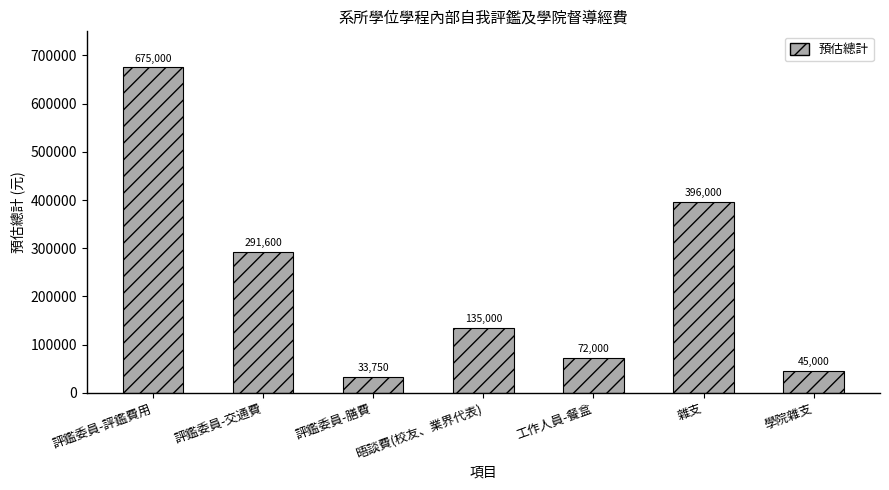

What is the label of the 5th bar from the left?

工作人員-餐盒